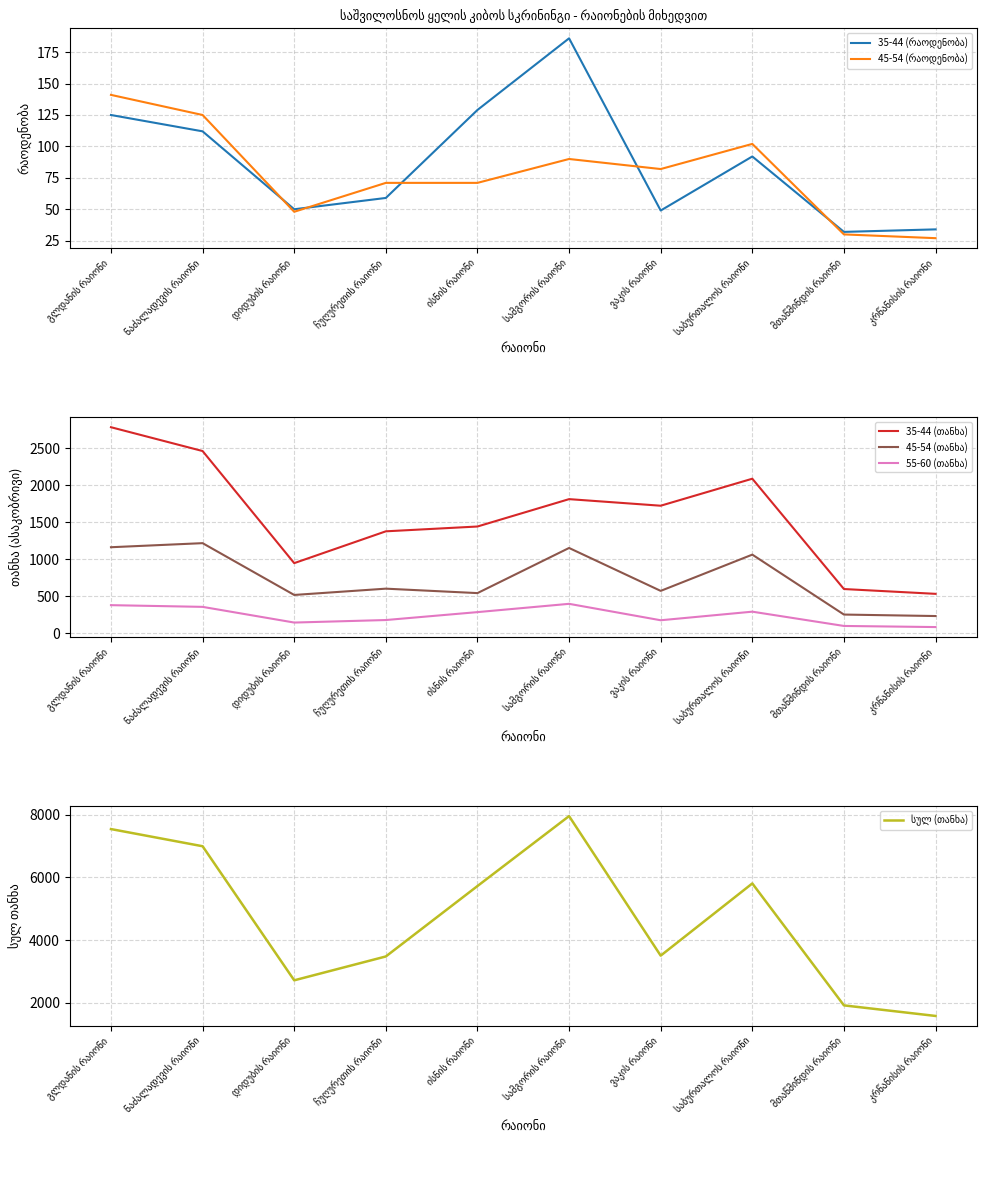

List the series in order of their peak value, lowest first.

45-54 (რაოდენობა), 35-44 (რაოდენობა), 55-60 (თანხა), 45-54 (თანხა), 35-44 (თანხა), სულ (თანხა)